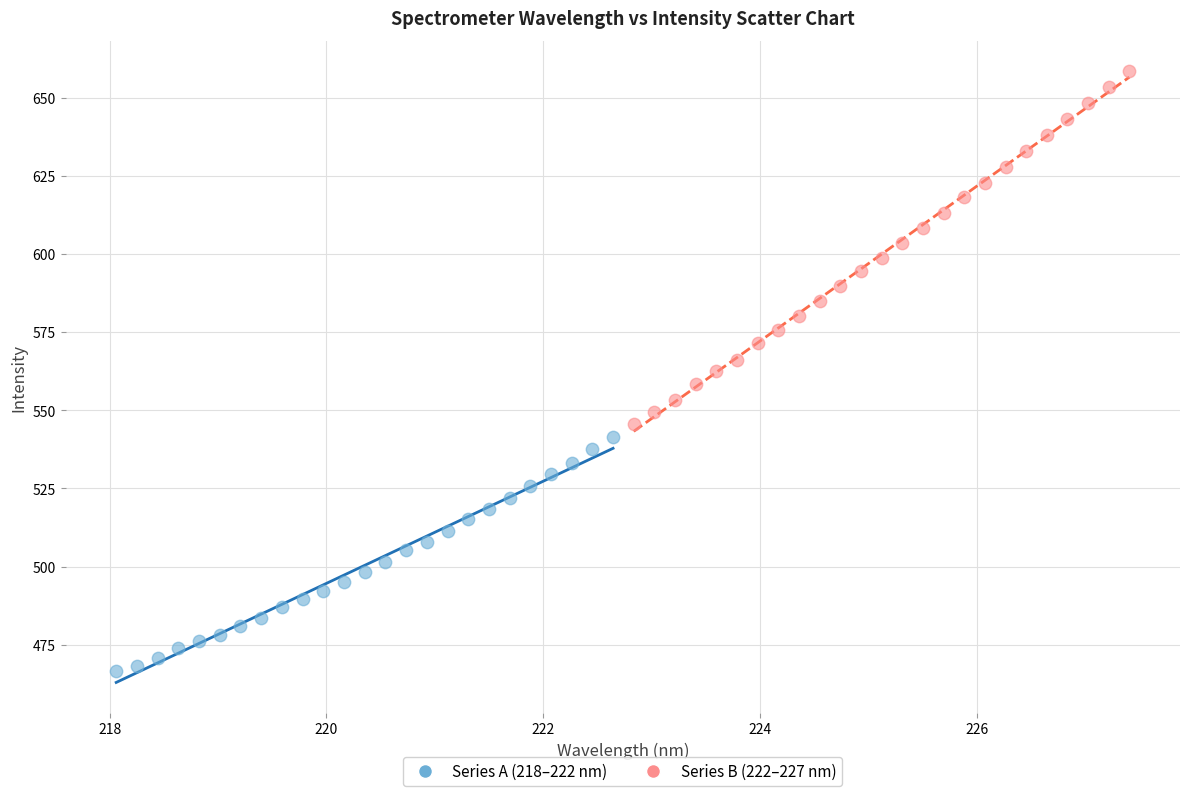

Which series reaches the minimum Y coordinate?

Series A (218–222 nm)